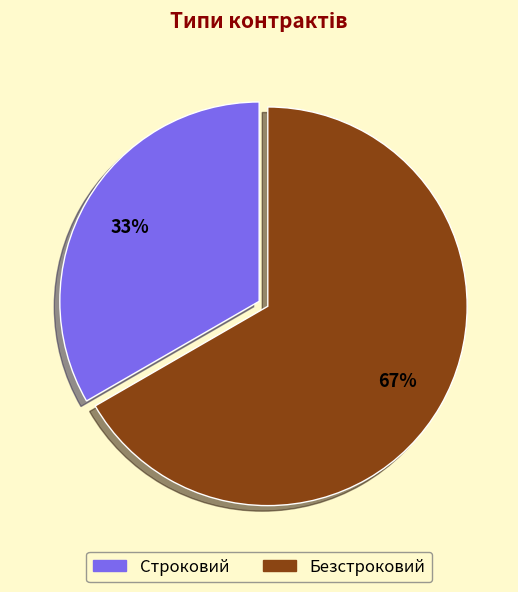

To the nearest percent, what is the combined percentage of Безстроковий and Строковий?

100%